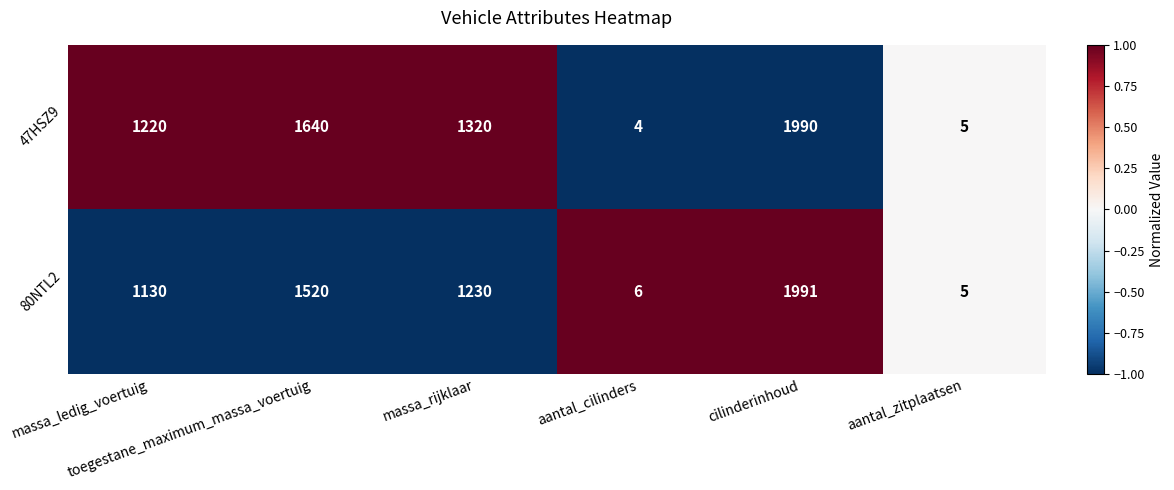

At massa_ledig_voertuig, list the series in order from smallest to largest.

80NTL2, 47HSZ9